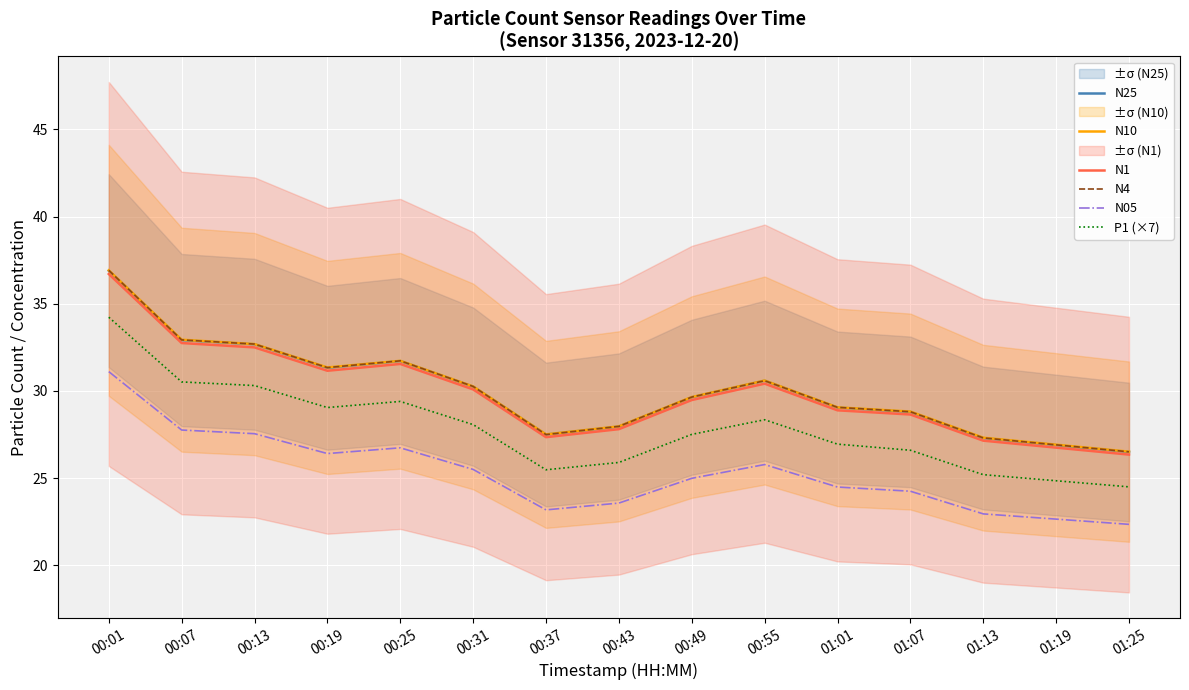

Is the value of N4 at 00:55 greater than the value of N1 at 01:25?

Yes